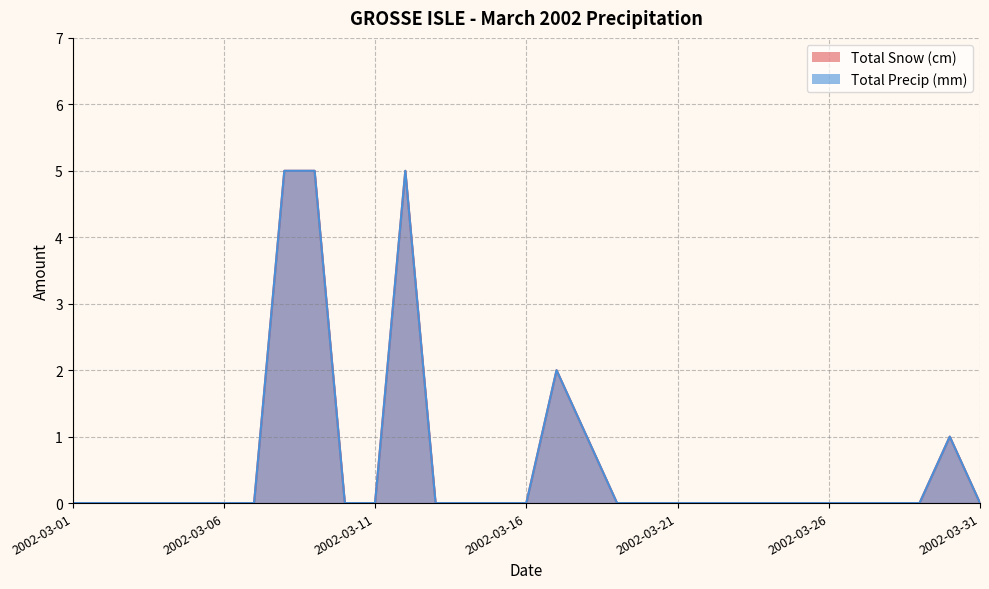

How many lines are shown in the chart?

2